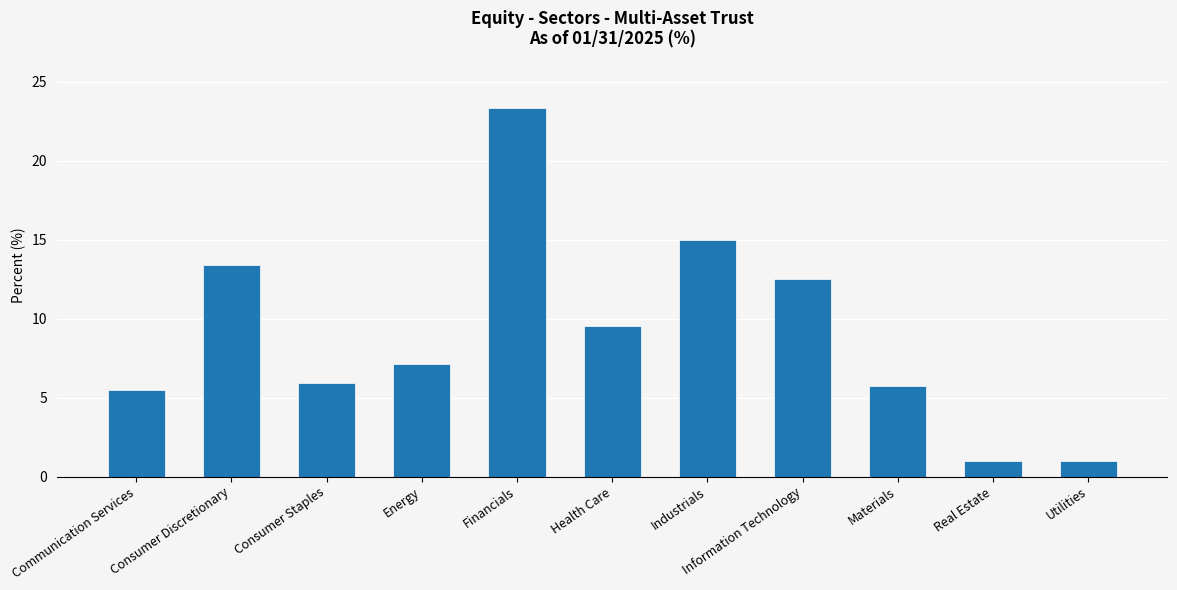

What is the smallest value displayed?

1.0